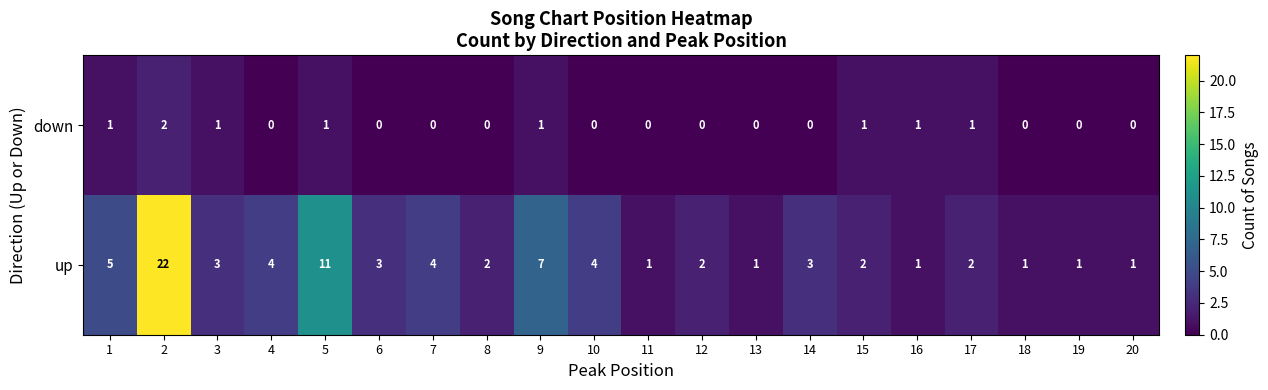

What is the maximum value shown in the chart?

22